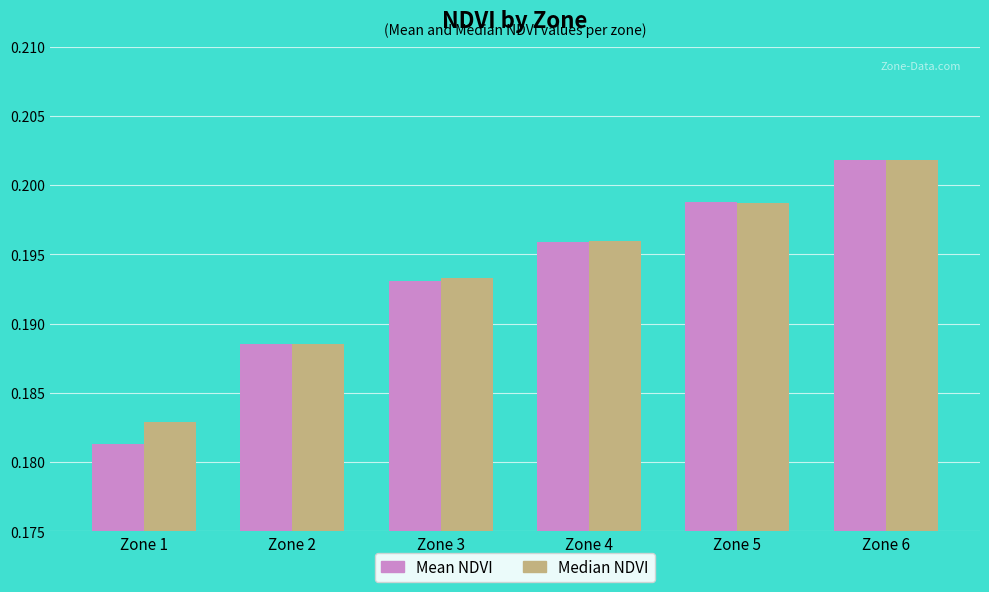

What is the sum of the Median NDVI values at Zone 5 and Zone 1?

0.4